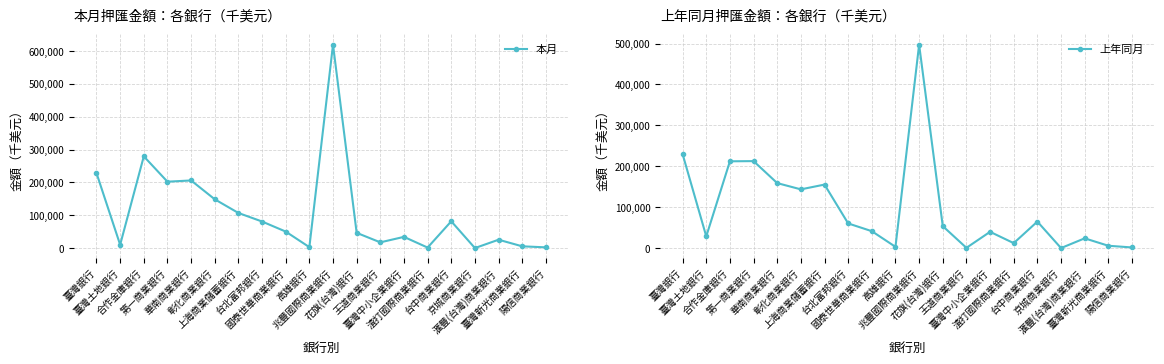

What position from the right is 臺灣中小企業銀行?

7